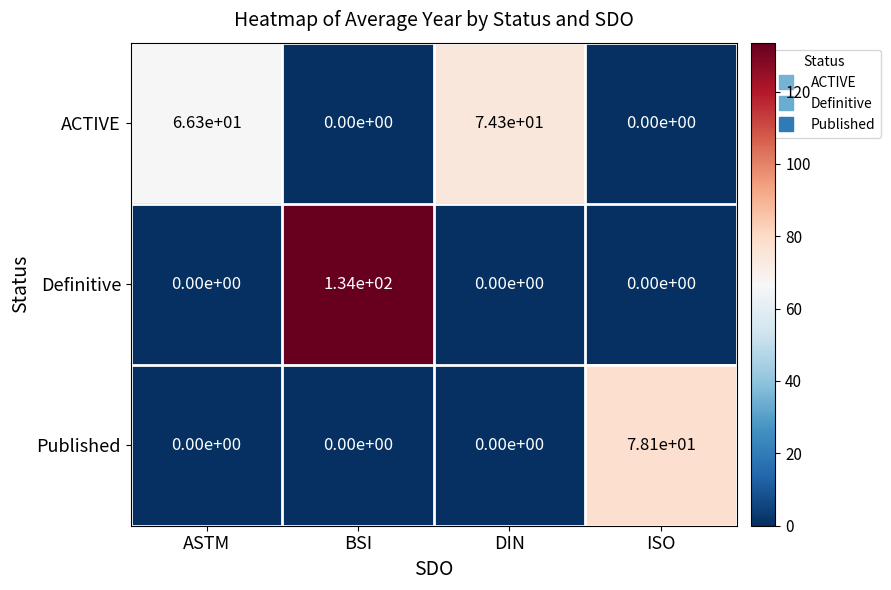

List the series in order of their peak value, lowest first.

ACTIVE, Published, Definitive